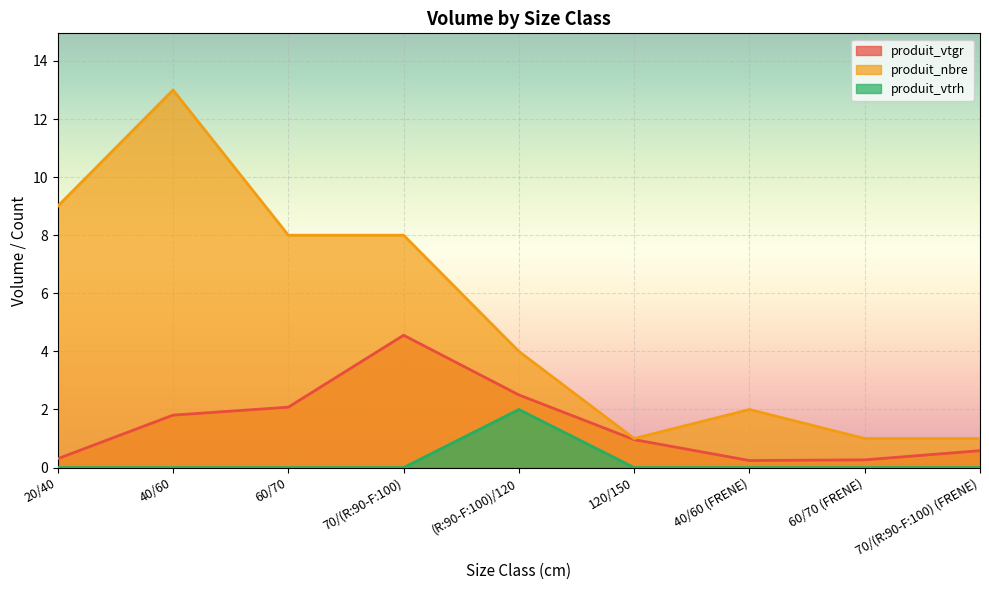

Which series has the largest total across all categories?

produit_nbre